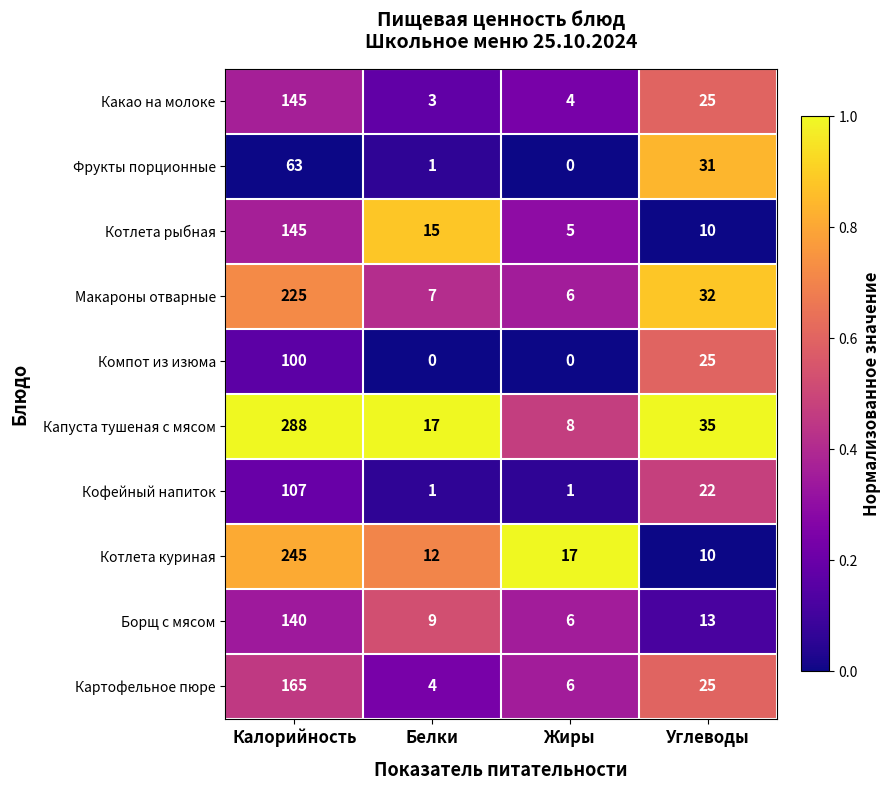

Which series changed the most between Калорийность and Белки?

Капуста тушеная с мясом